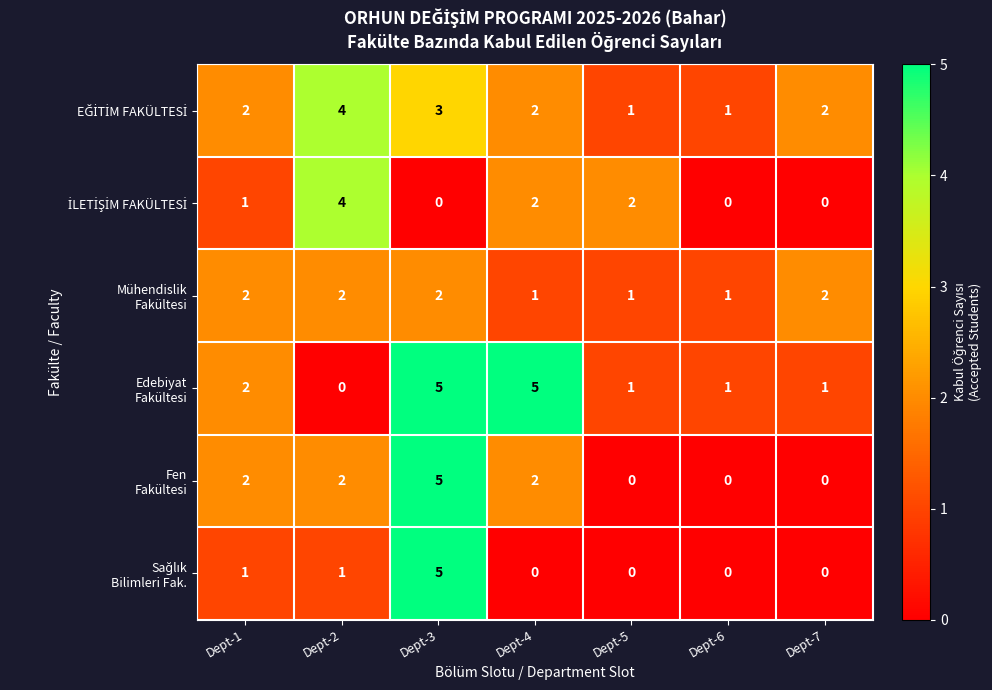

What is the total value across all series at Dept-7?

5